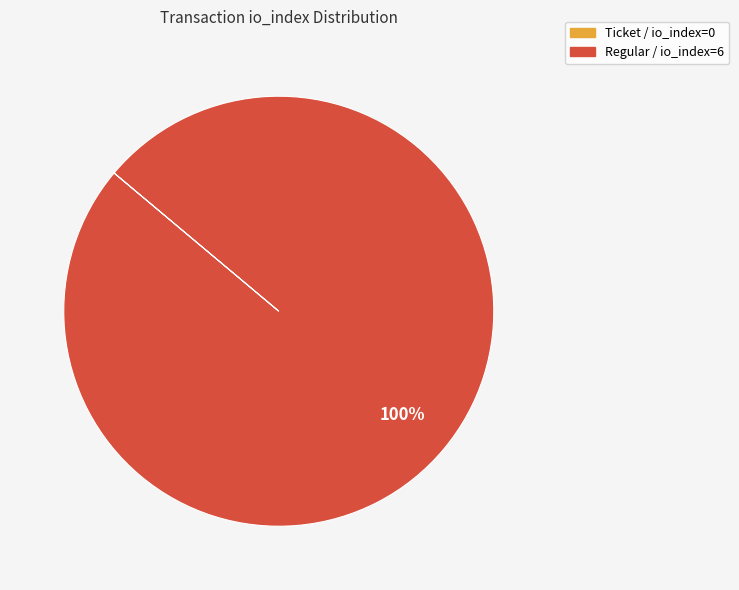

To the nearest percent, what percentage of the pie is Regular / io_index=6?

100%